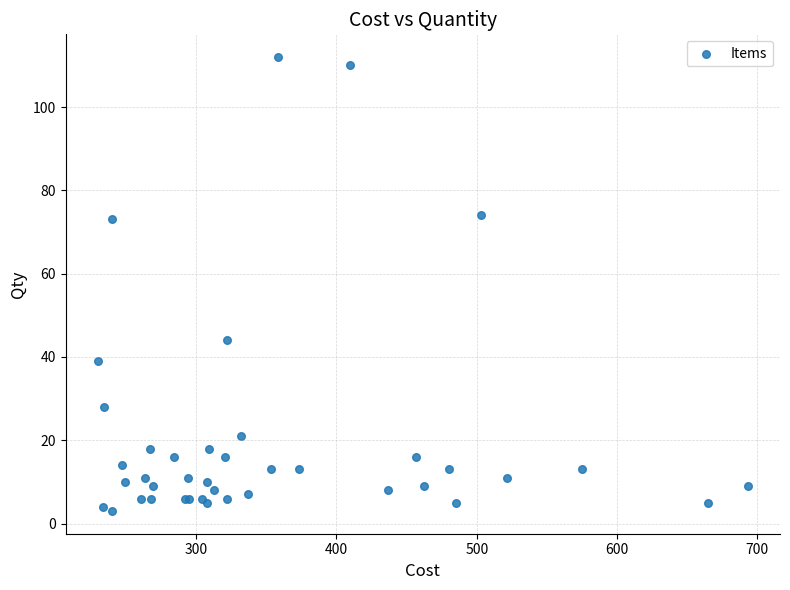

What Y value in the scatter plot is closest to 57?

44